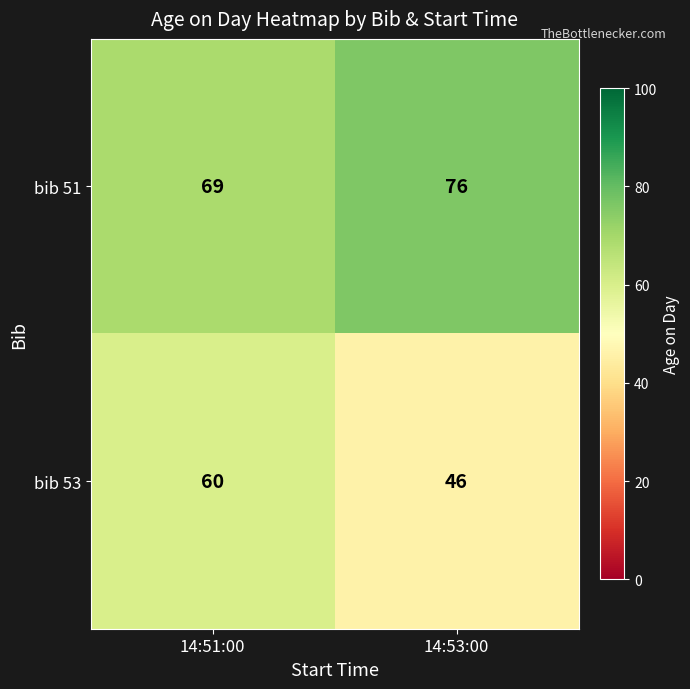

True or false: bib 53 has a value of 30 at 14:53:00.

False